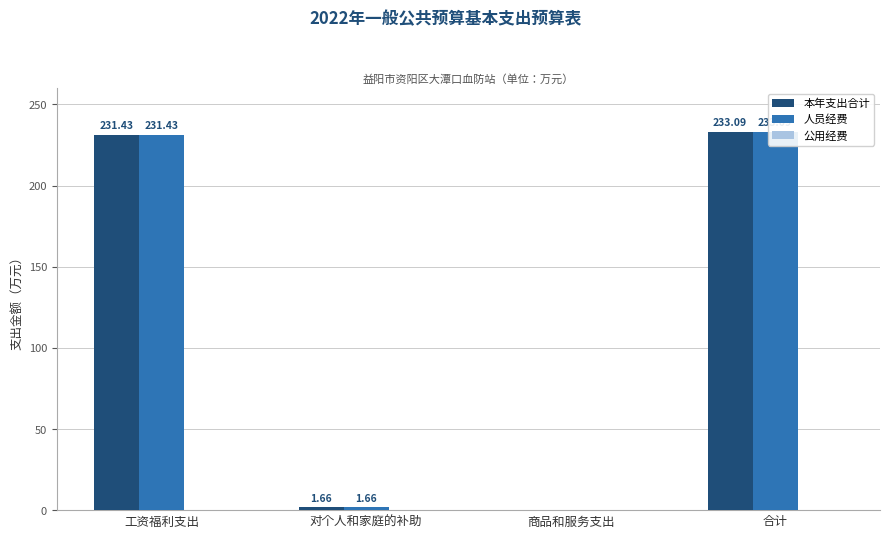

Is the value of 本年支出合计 at 对个人和家庭的补助 greater than the value of 人员经费 at 对个人和家庭的补助?

No